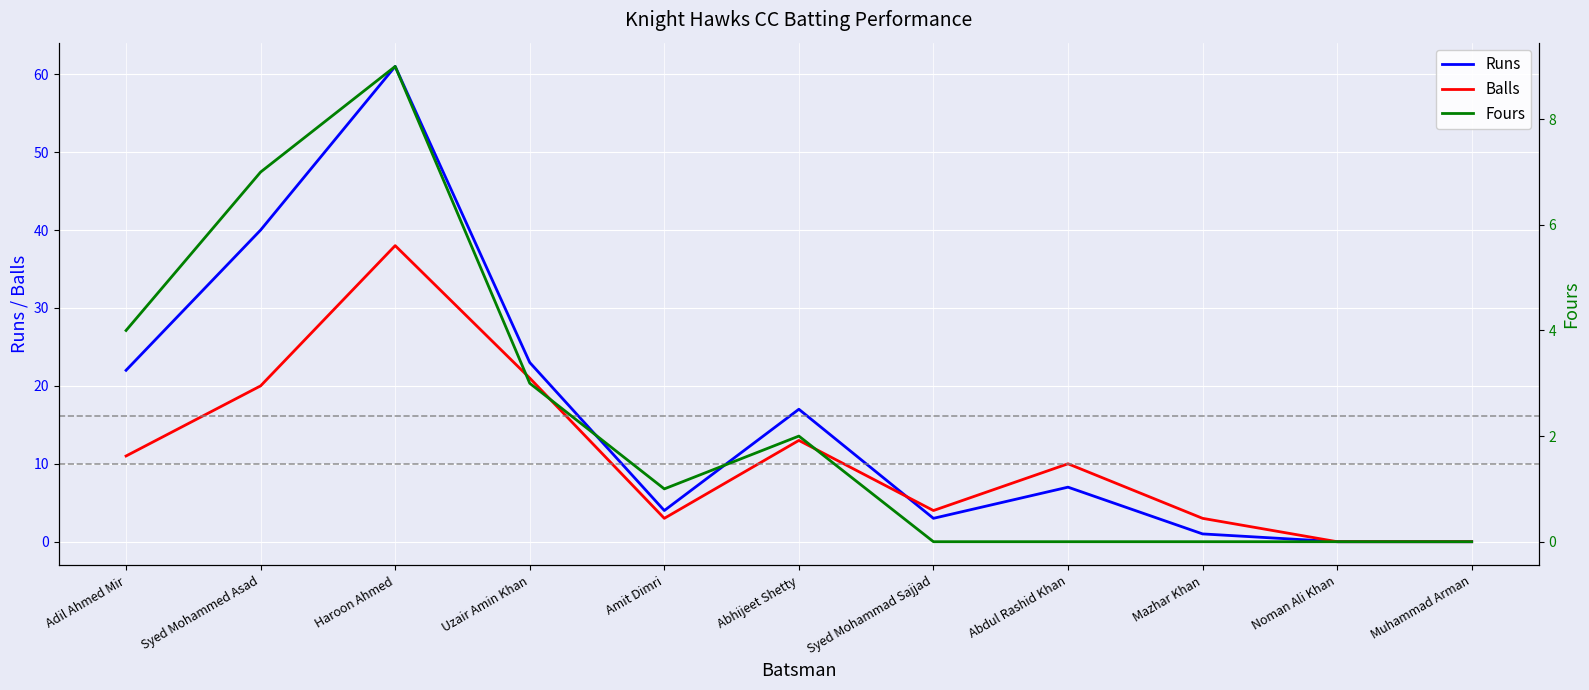

The value of Runs at Adil Ahmed Mir is 38. True or false?

False